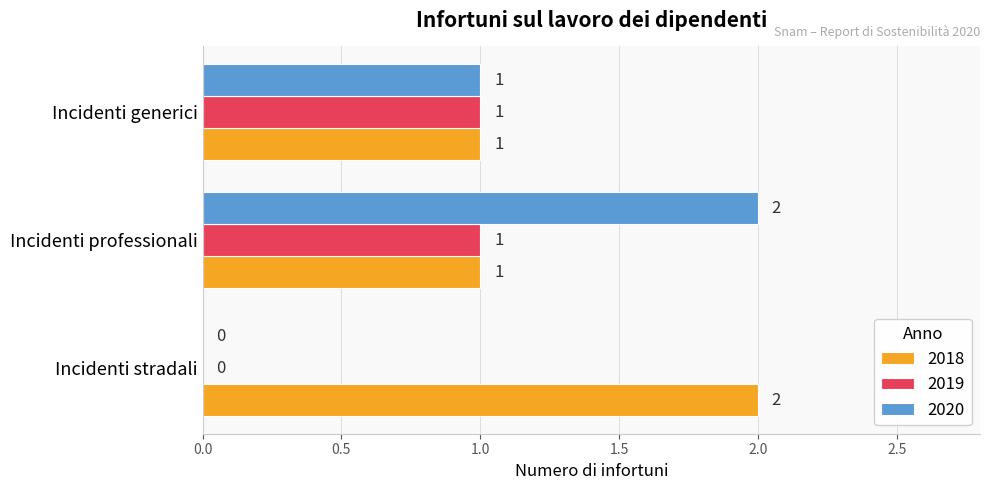

What is the sum of all 2018 values?

4